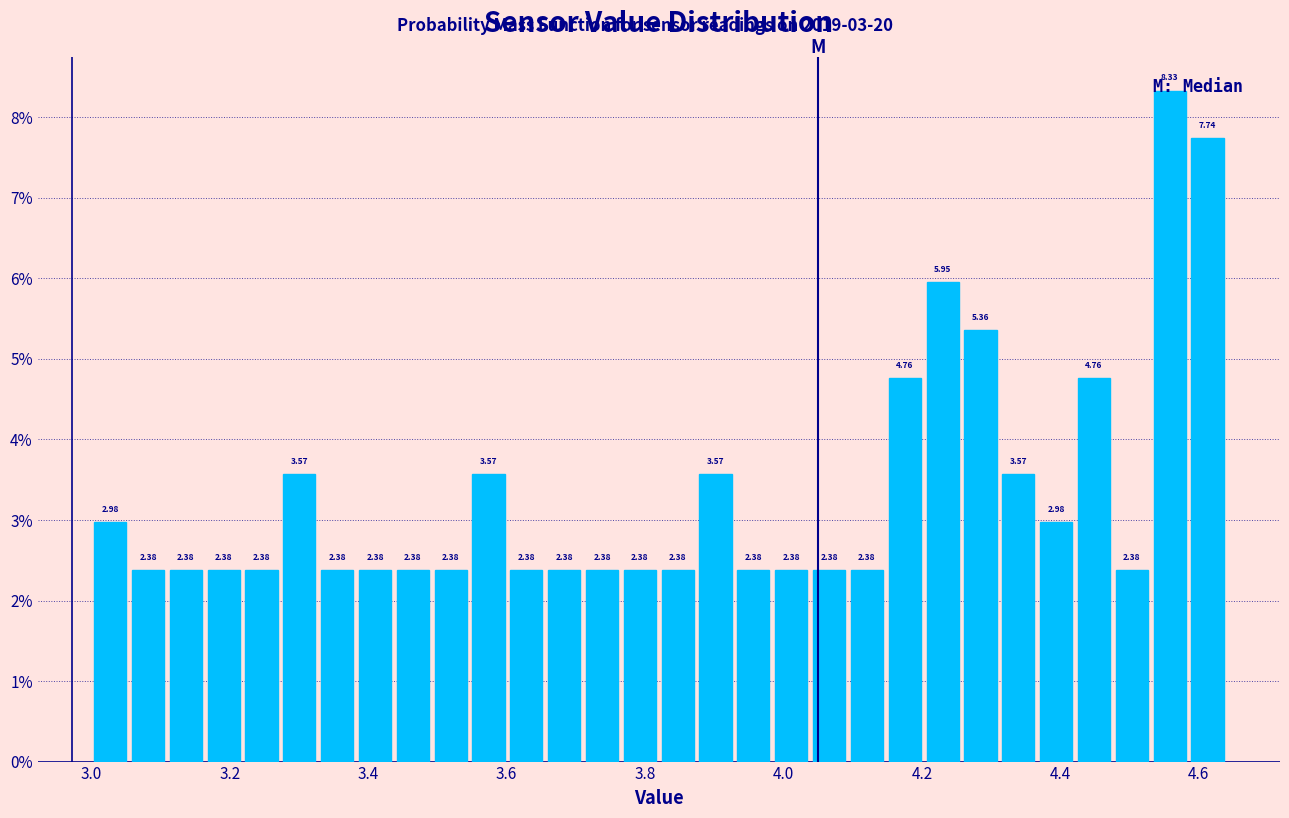

Around what value on the x-axis is the tallest bar? Give the approximate position of its centre, as read against the axis.

4.56